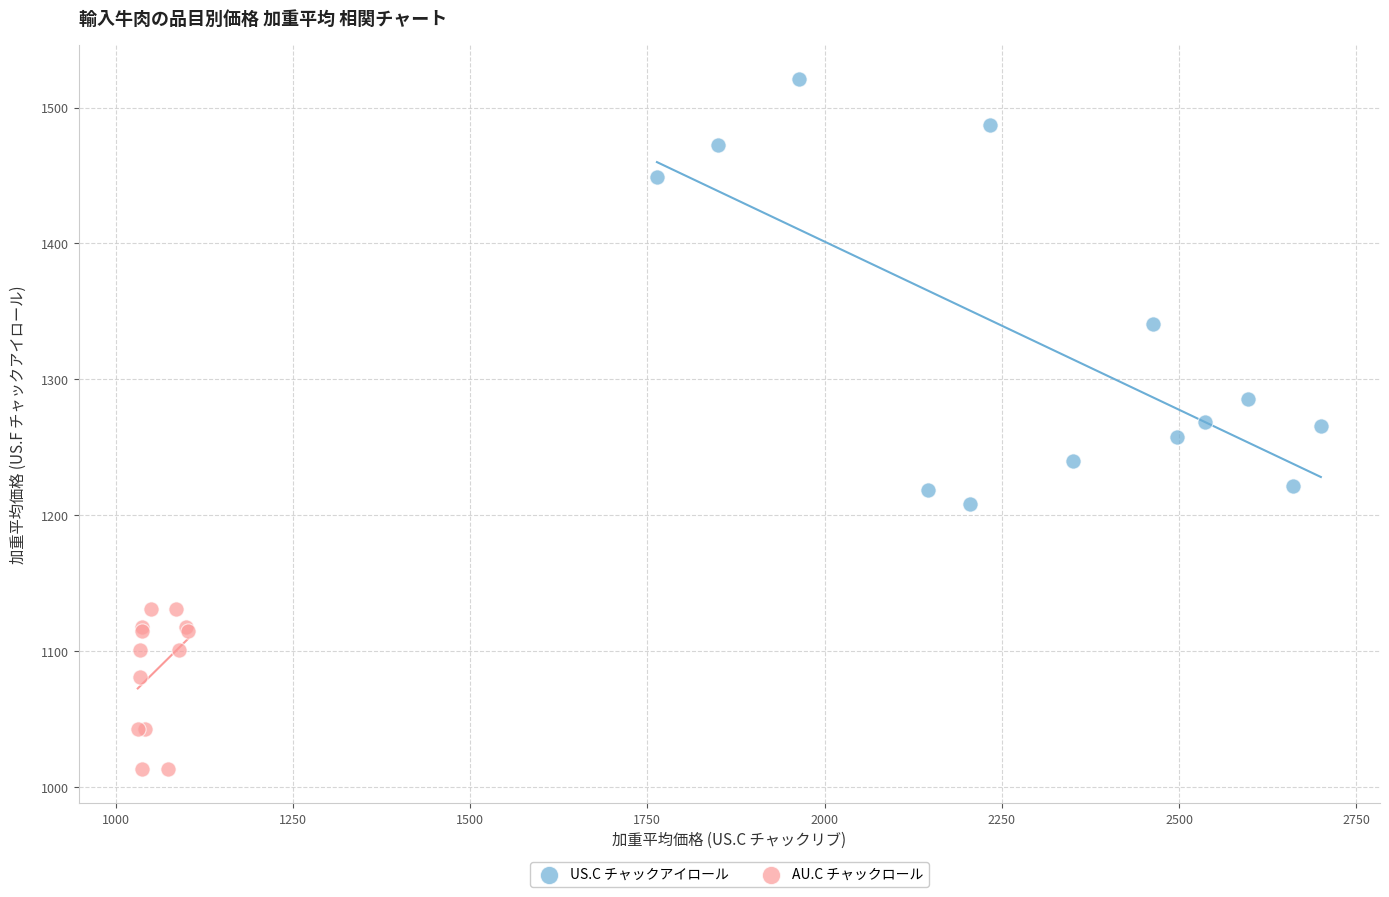

Which series contains the highest Y value?

US.C チャックアイロール